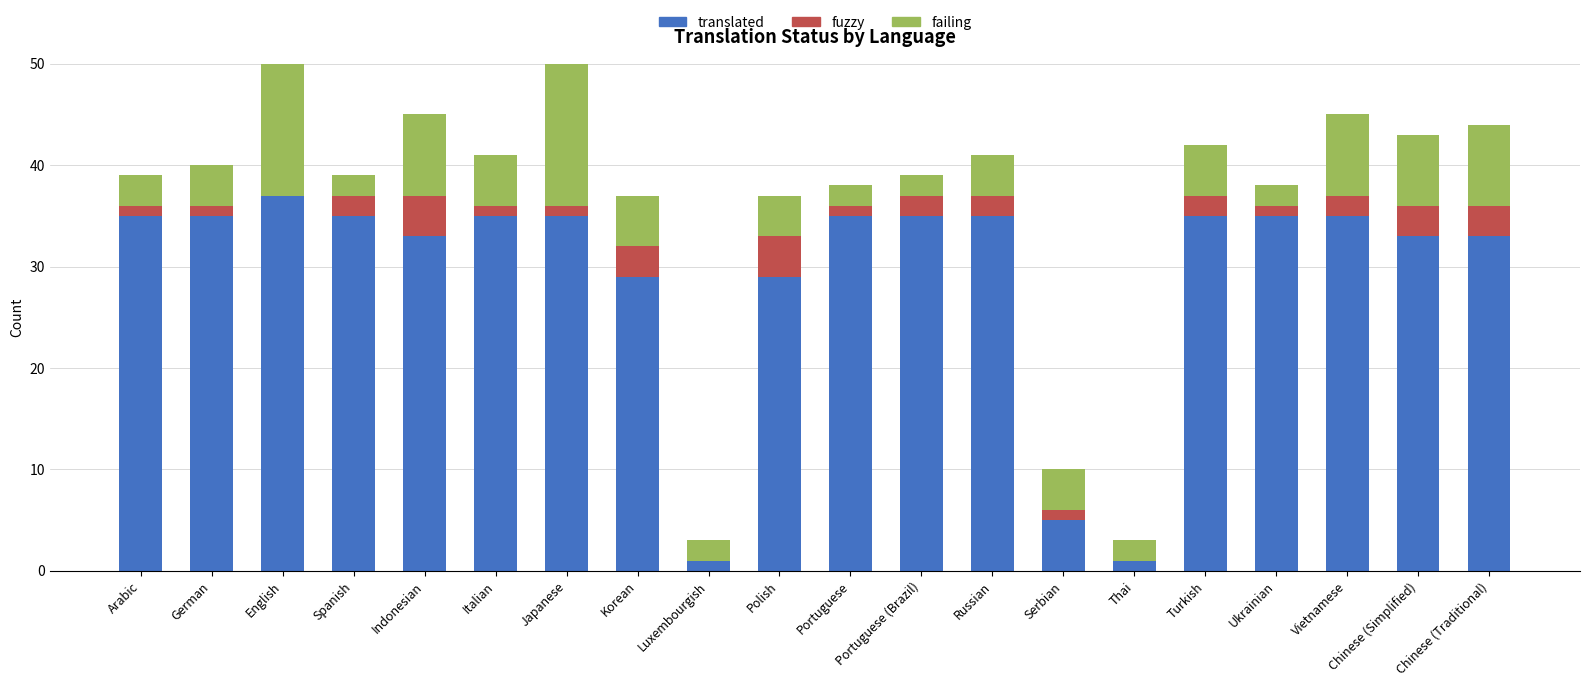

The translated series shows 48 at Portuguese (Brazil). True or false?

False